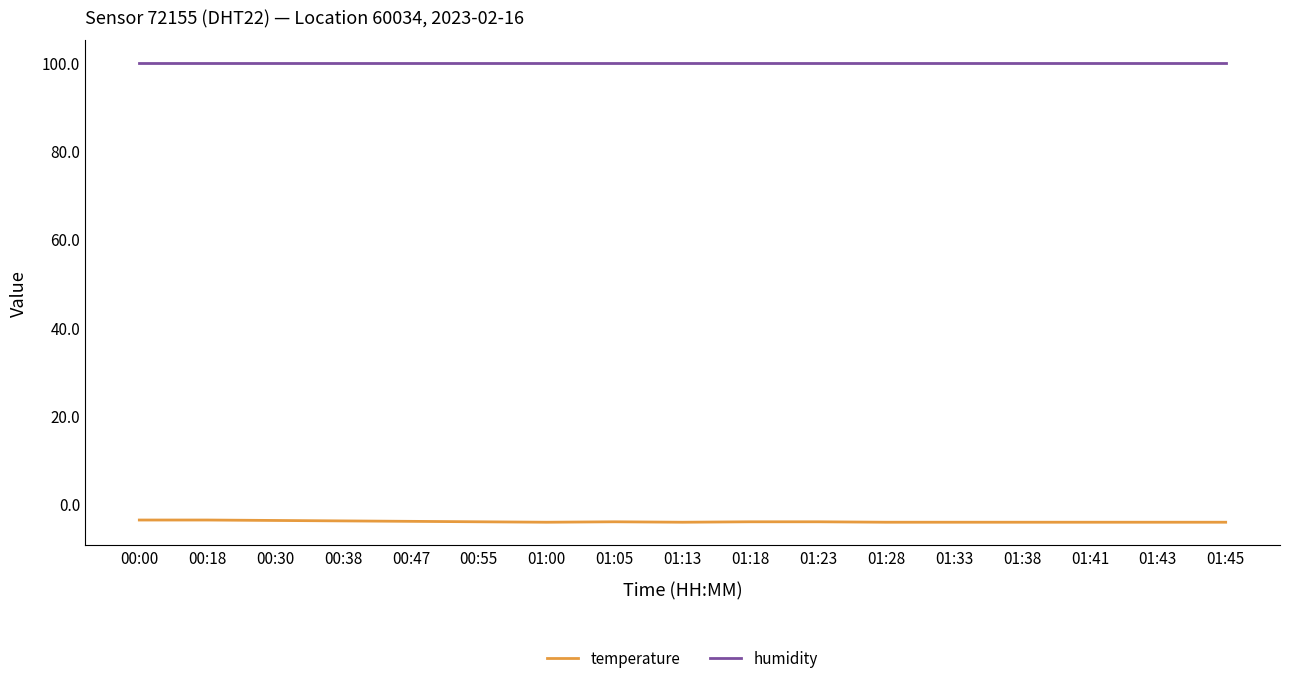

Which series has the widest spread of values?

temperature